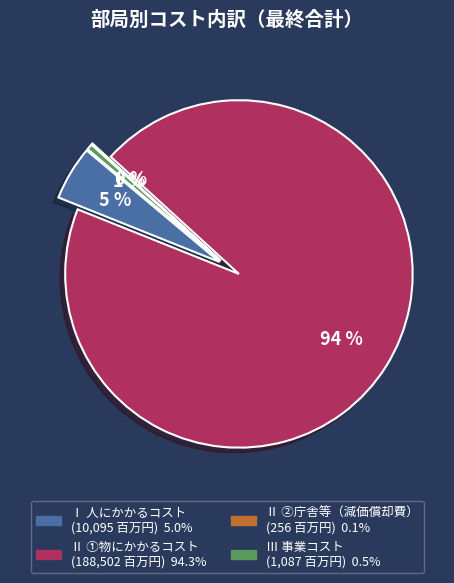

Which category has the smallest portion of the pie?

Ⅱ ②庁舎等（減価償却費）